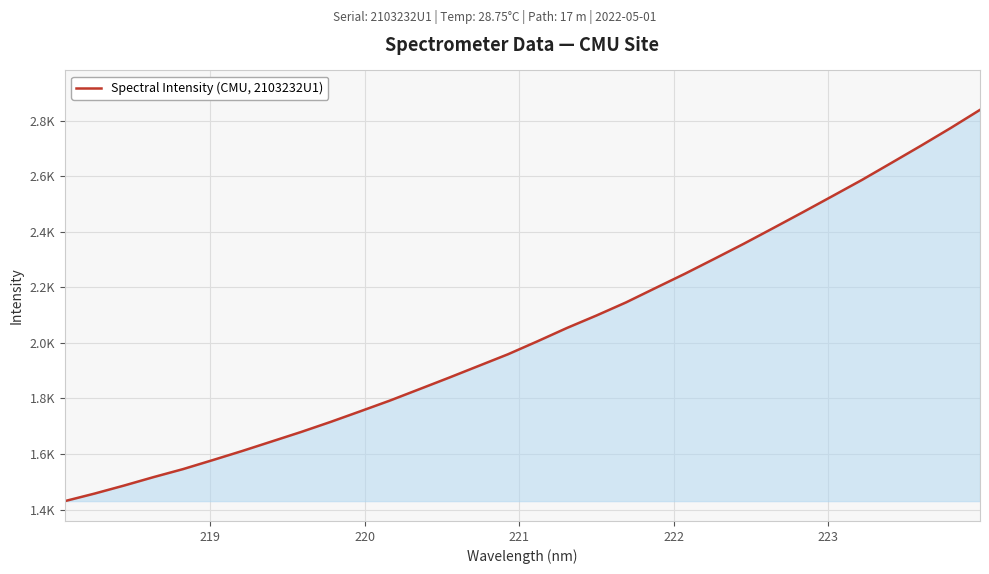

Is this an area chart (filled region under the line)?

Yes